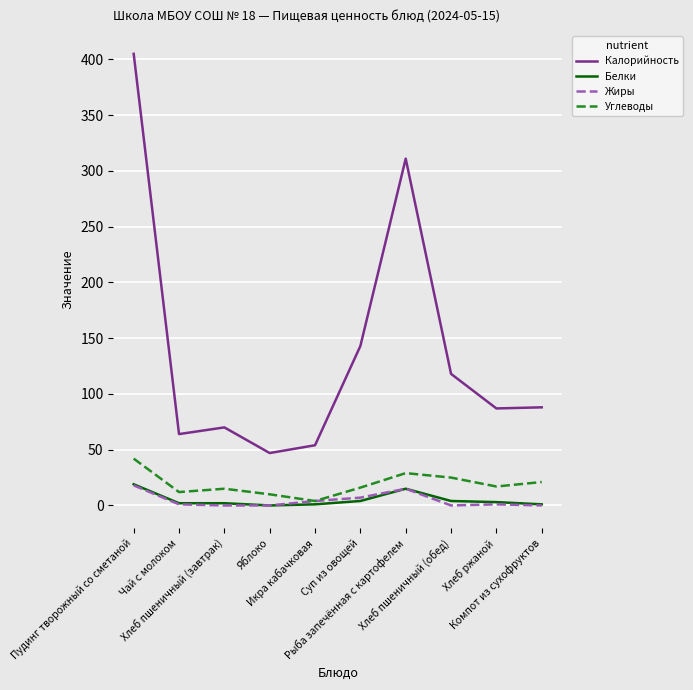

Which series has the widest spread of values?

Калорийность